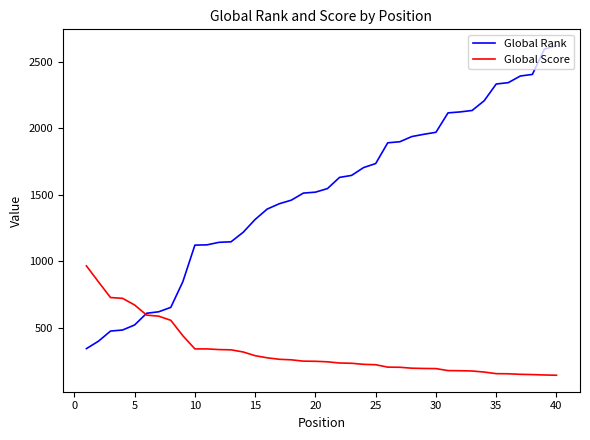

What is the maximum value shown in the chart?

2618